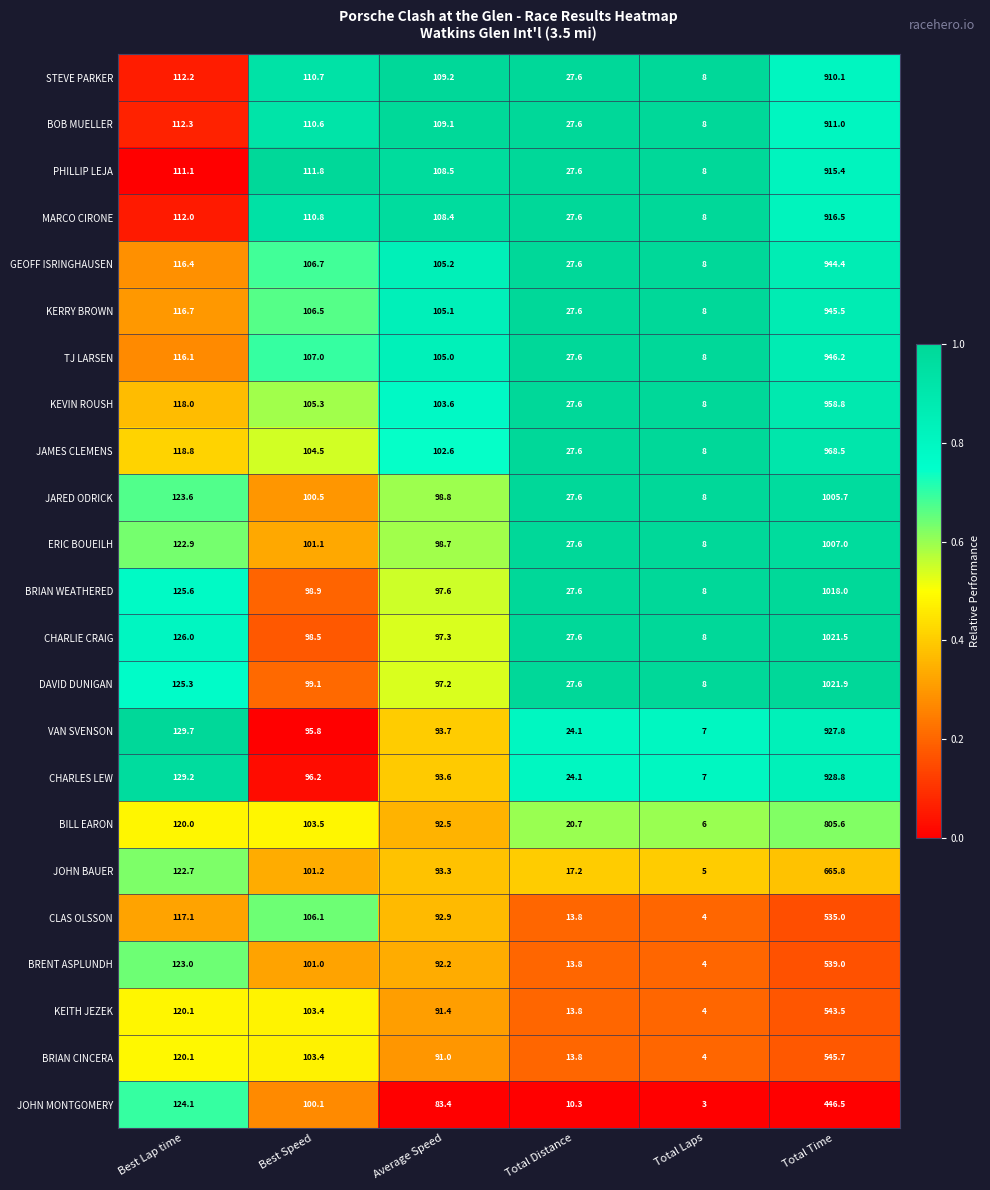

Count the number of data series in this chart.

23